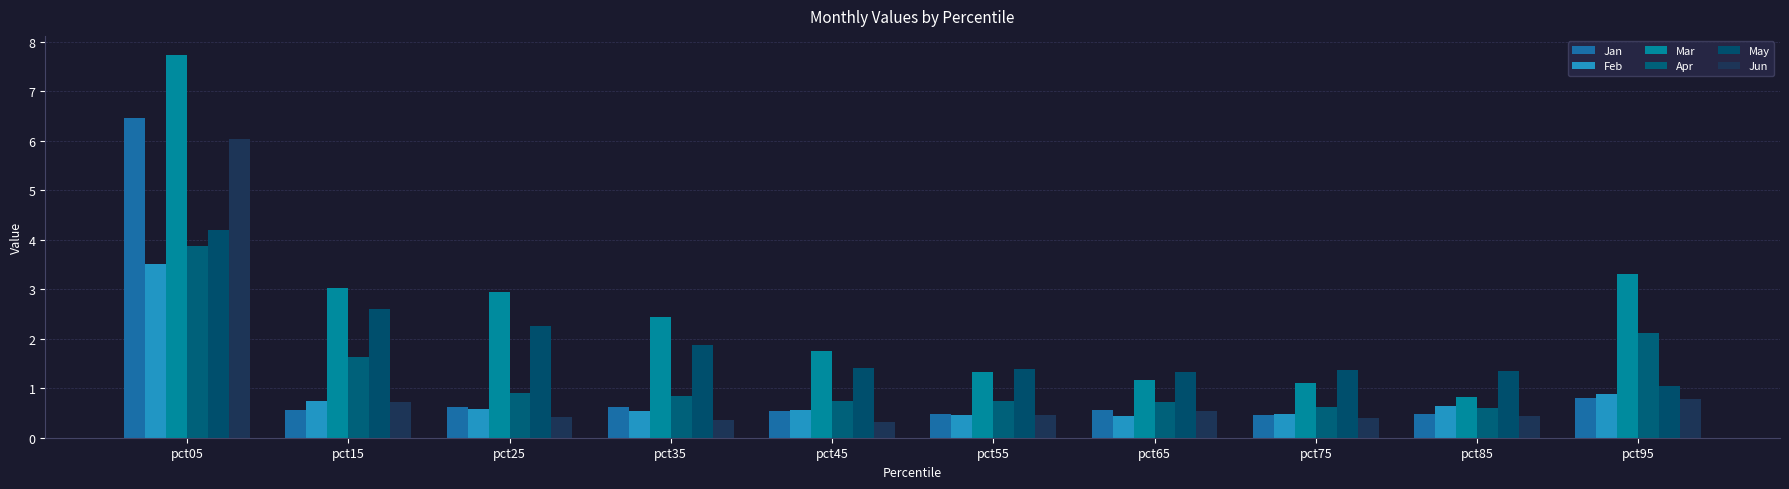

What is the greatest value displayed?

7.7